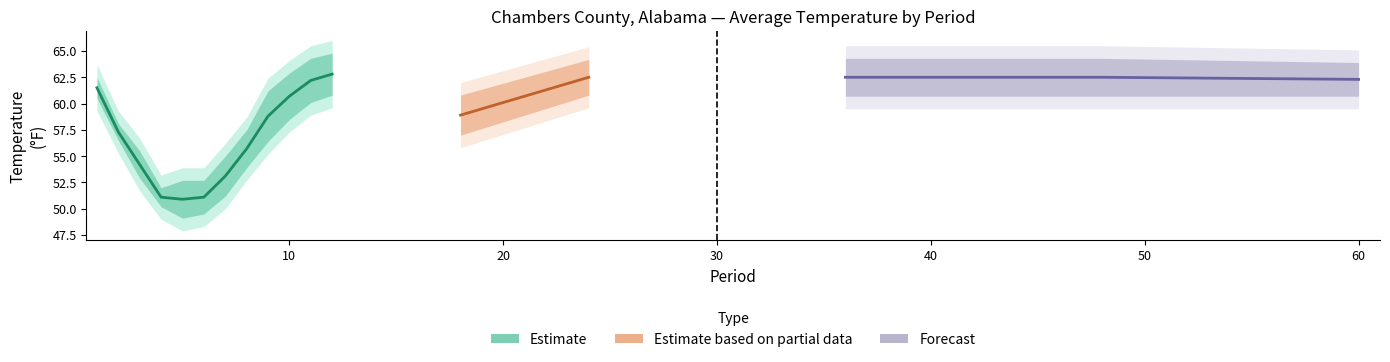

What is the minimum value for Low Rank?

51.0